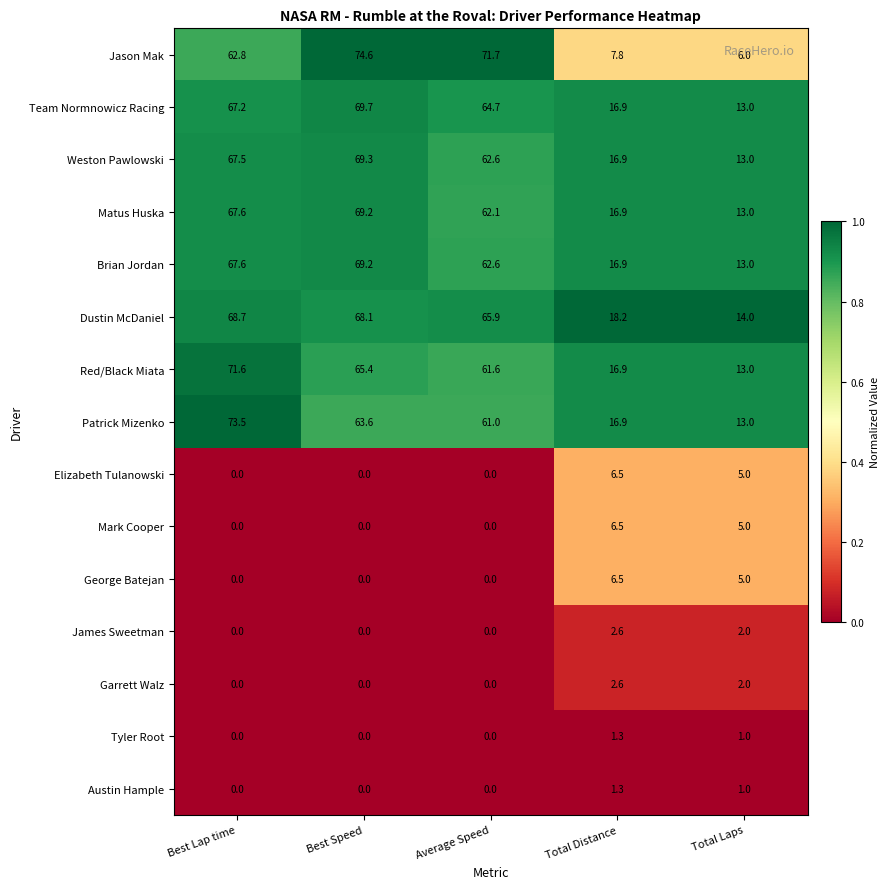

What is the difference between the maximum and minimum values in the Garrett Walz series?

2.6